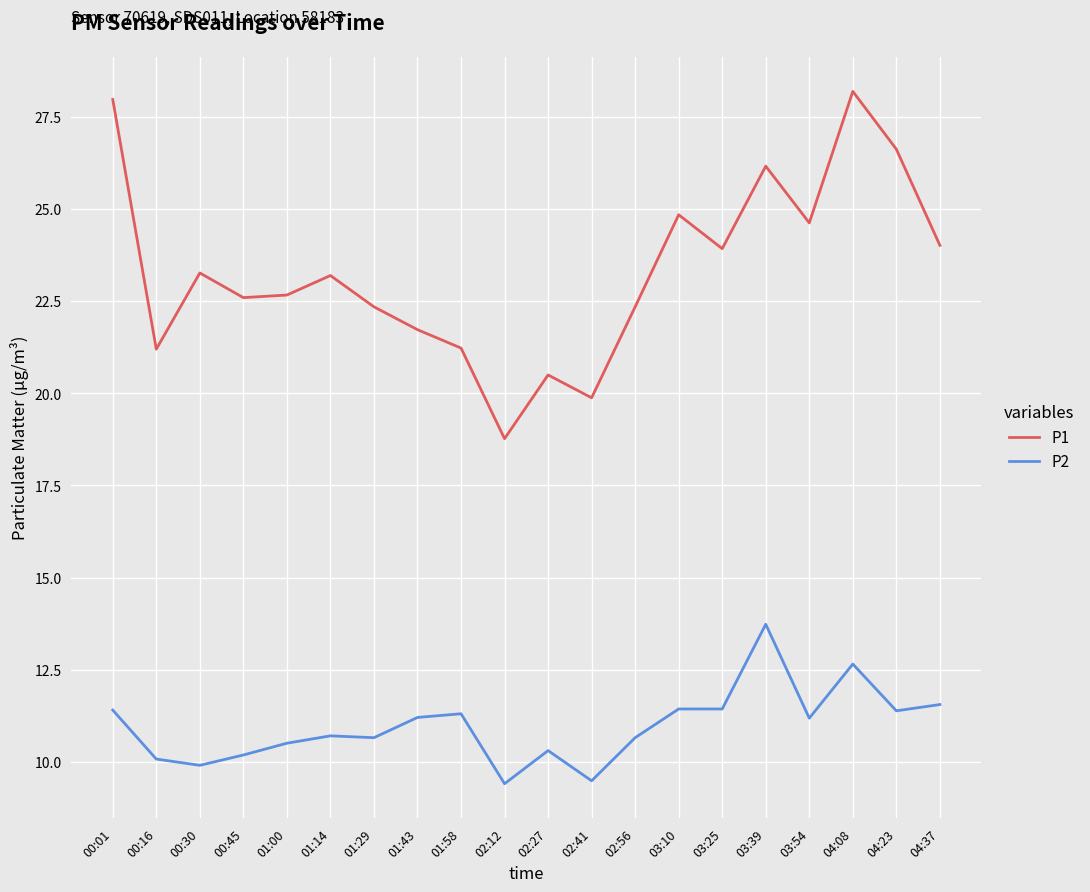

Between 01:14 and 02:41, which series saw the biggest shift?

P1